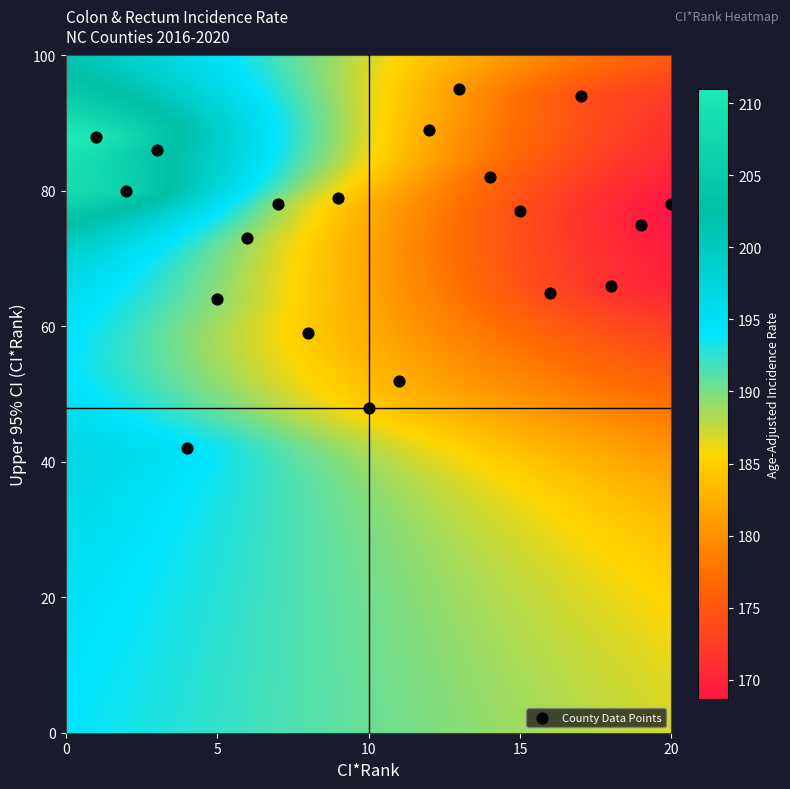

What Y value in the scatter plot is closest to 68?

66